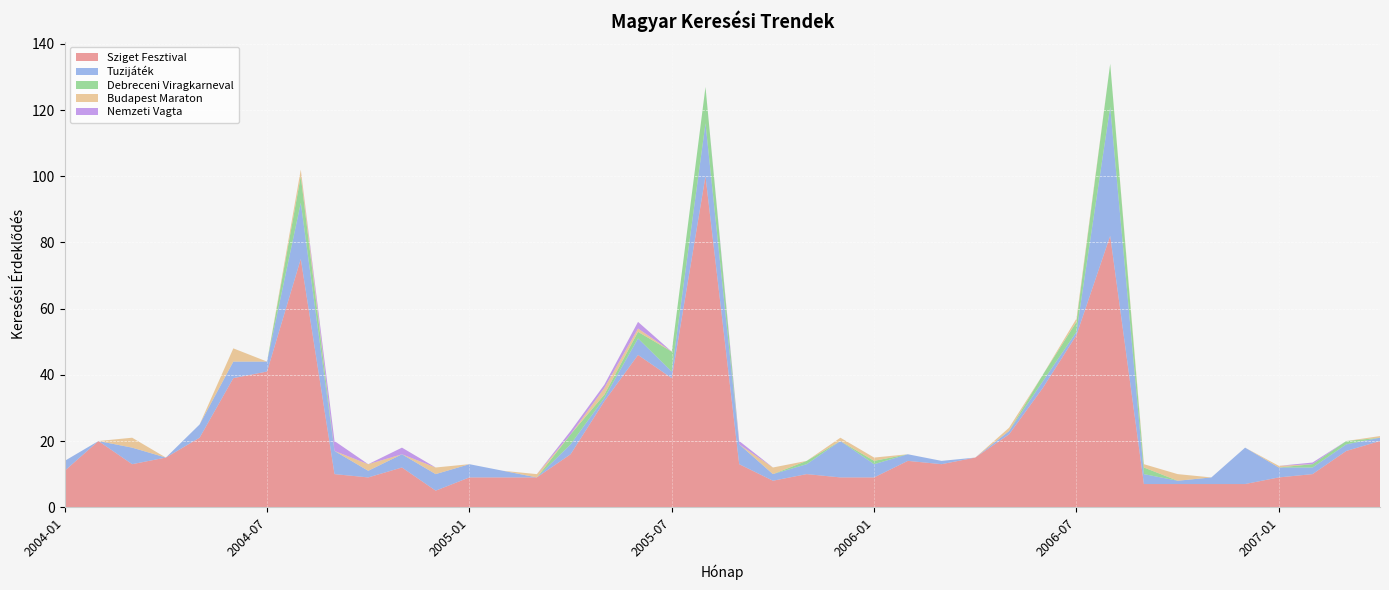

Reading left to right, transcribe all the data shown in this chart.

Sziget Fesztival: 2004-01=11.0	2004-02=20.0	2004-03=13.0	2004-04=15.0	2004-05=21.0	2004-06=39.0	2004-07=41.0	2004-08=75.0	2004-09=10.0	2004-10=9.0	2004-11=12.0	2004-12=5.0	2005-01=9.0	2005-02=9.0	2005-03=9.0	2005-04=16.0	2005-05=32.0	2005-06=46.0	2005-07=39.0	2005-08=100.0	2005-09=13.0	2005-10=8.0	2005-11=10.0	2005-12=9.0	2006-01=9.0	2006-02=14.0	2006-03=13.0	2006-04=15.0	2006-05=22.0	2006-06=36.0	2006-07=52.0	2006-08=82.0	2006-09=7.0	2006-10=7.0	2006-11=7.0	2006-12=7.0	2007-01=9.0	2007-02=10.0	2007-03=17.0	2007-04=20.0
Tuzijáték: 2004-01=3.0	2004-02=0.0	2004-03=5.0	2004-04=0.0	2004-05=4.0	2004-06=5.0	2004-07=3.0	2004-08=17.0	2004-09=7.0	2004-10=2.0	2004-11=4.0	2004-12=5.0	2005-01=4.0	2005-02=2.0	2005-03=0.0	2005-04=3.0	2005-05=1.0	2005-06=5.0	2005-07=2.0	2005-08=16.0	2005-09=6.0	2005-10=2.0	2005-11=3.0	2005-12=11.0	2006-01=4.0	2006-02=2.0	2006-03=1.0	2006-04=0.0	2006-05=1.0	2006-06=2.0	2006-07=1.0	2006-08=39.0	2006-09=3.0	2006-10=1.0	2006-11=2.0	2006-12=11.0	2007-01=3.0	2007-02=2.0	2007-03=2.0	2007-04=1.0
Debreceni Viragkarneval: 2004-01=0.0	2004-02=0.0	2004-03=0.0	2004-04=0.0	2004-05=0.0	2004-06=0.0	2004-07=0.0	2004-08=8.0	2004-09=0.0	2004-10=0.0	2004-11=0.0	2004-12=0.0	2005-01=0.0	2005-02=0.0	2005-03=0.0	2005-04=3.0	2005-05=1.0	2005-06=2.0	2005-07=6.0	2005-08=11.0	2005-09=0.0	2005-10=0.0	2005-11=1.0	2005-12=0.0	2006-01=1.0	2006-02=0.0	2006-03=0.0	2006-04=0.0	2006-05=0.0	2006-06=2.0	2006-07=3.0	2006-08=13.0	2006-09=2.0	2006-10=0.0	2006-11=0.0	2006-12=0.0	2007-01=0.0	2007-02=1.0	2007-03=1.0	2007-04=0.0
Budapest Maraton: 2004-01=0.0	2004-02=0.0	2004-03=3.0	2004-04=0.0	2004-05=0.0	2004-06=4.0	2004-07=0.0	2004-08=2.0	2004-09=0.0	2004-10=2.0	2004-11=0.0	2004-12=2.0	2005-01=0.0	2005-02=0.0	2005-03=1.0	2005-04=0.0	2005-05=2.0	2005-06=1.0	2005-07=0.0	2005-08=0.0	2005-09=0.0	2005-10=2.0	2005-11=0.0	2005-12=1.0	2006-01=1.0	2006-02=0.0	2006-03=0.0	2006-04=0.0	2006-05=1.0	2006-06=0.0	2006-07=1.0	2006-08=0.0	2006-09=1.0	2006-10=2.0	2006-11=0.0	2006-12=0.0	2007-01=0.5	2007-02=0.0	2007-03=0.0	2007-04=0.5
Nemzeti Vagta: 2004-01=0.0	2004-02=0.0	2004-03=0.0	2004-04=0.0	2004-05=0.0	2004-06=0.0	2004-07=0.0	2004-08=0.0	2004-09=3.0	2004-10=0.0	2004-11=2.0	2004-12=0.0	2005-01=0.0	2005-02=0.0	2005-03=0.0	2005-04=1.0	2005-05=1.0	2005-06=2.0	2005-07=0.0	2005-08=0.0	2005-09=1.0	2005-10=0.0	2005-11=0.0	2005-12=0.0	2006-01=0.0	2006-02=0.0	2006-03=0.0	2006-04=0.0	2006-05=0.0	2006-06=0.0	2006-07=0.0	2006-08=0.0	2006-09=0.0	2006-10=0.0	2006-11=0.0	2006-12=0.0	2007-01=0.0	2007-02=0.5	2007-03=0.0	2007-04=0.0